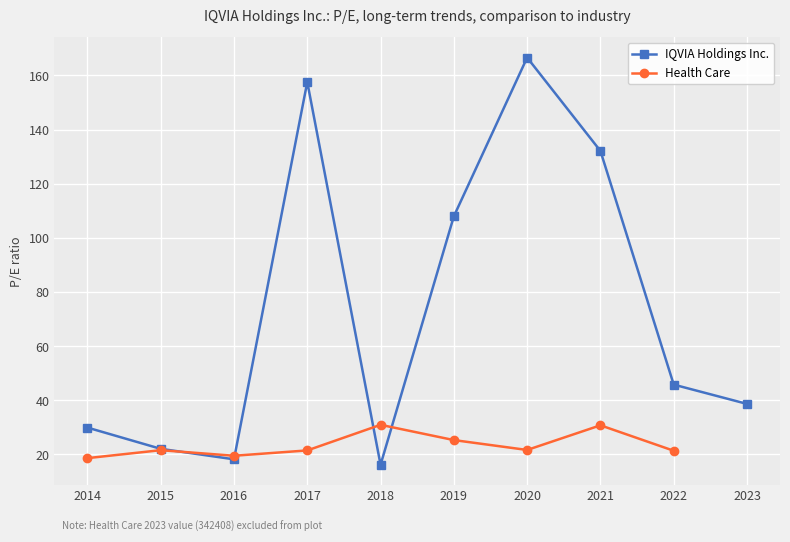

The IQVIA Holdings Inc. series shows 108.0 at 2019. True or false?

True